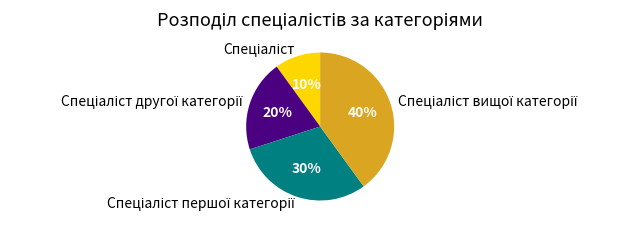

To the nearest percent, what is the difference between the largest and smallest slice percentages?

30%